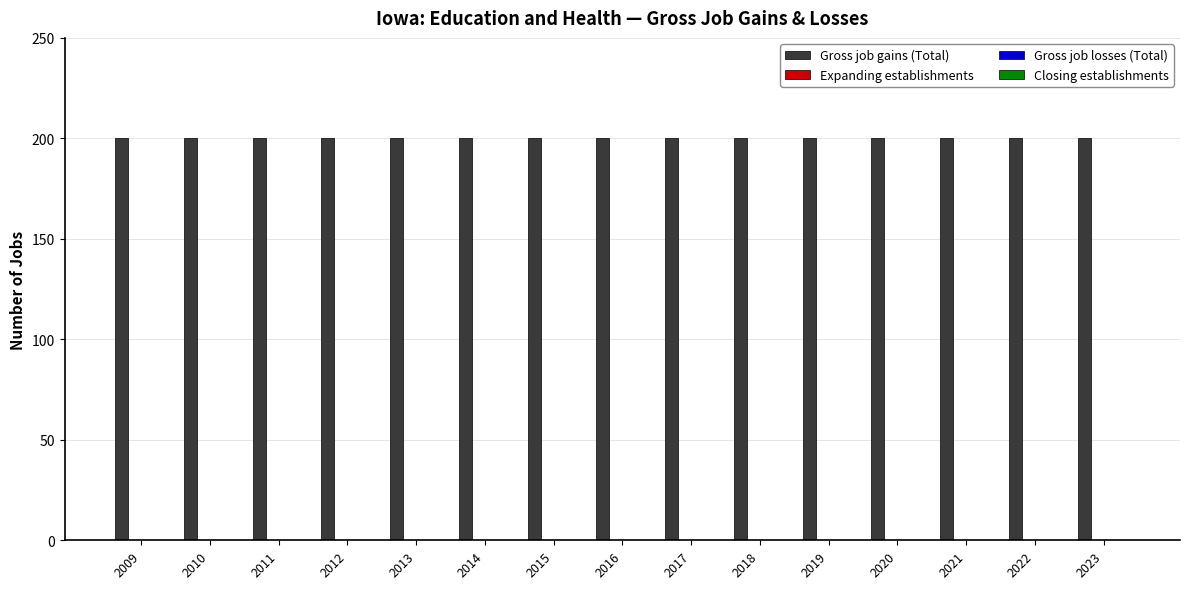

Between 2022 and 2011, which is larger?

2022